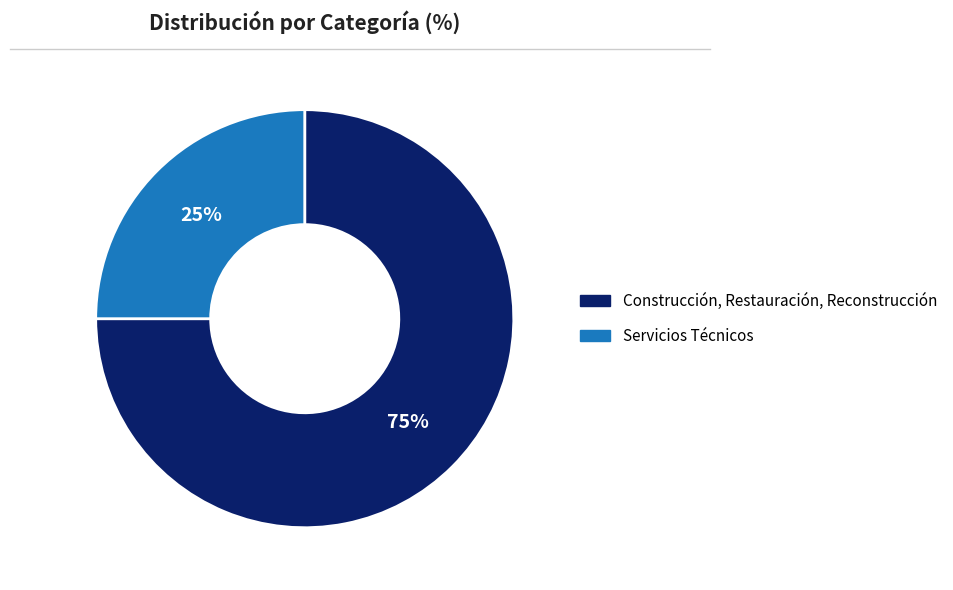

What percentage is the Construcción, Restauración, Reconstrucción slice, to the nearest percent?

75%